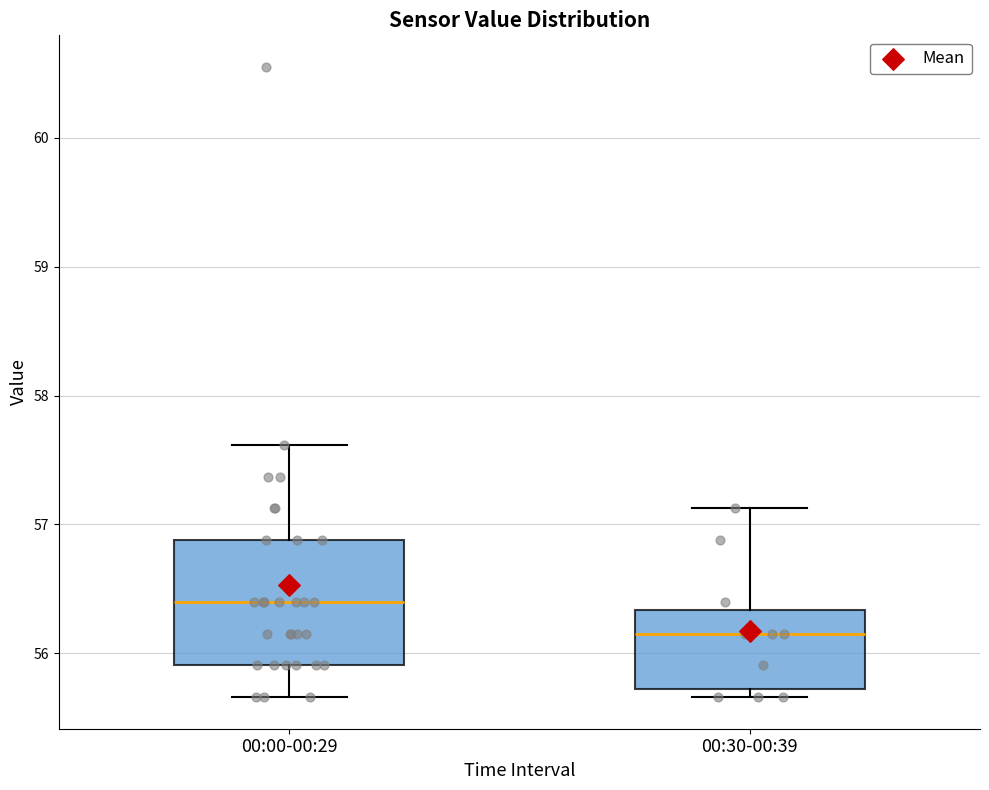

Reading left to right, read every box against the y-axis: the position of its median line, the range the box covers, and the ends of its whiskers. The values are not printed on the chart, so give them approximately, as read against the axis.

00:00-00:29: median 56.4, box 55.9 to 56.9, whiskers 55.7 to 57.6
00:30-00:39: median 56.2, box 55.7 to 56.3, whiskers 55.7 (just below the box's lower edge) to 57.1